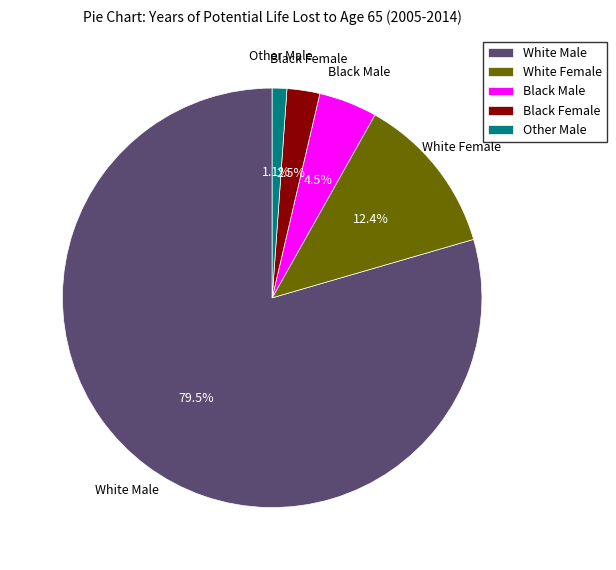

Between Black Female and Black Male, which is larger?

Black Male